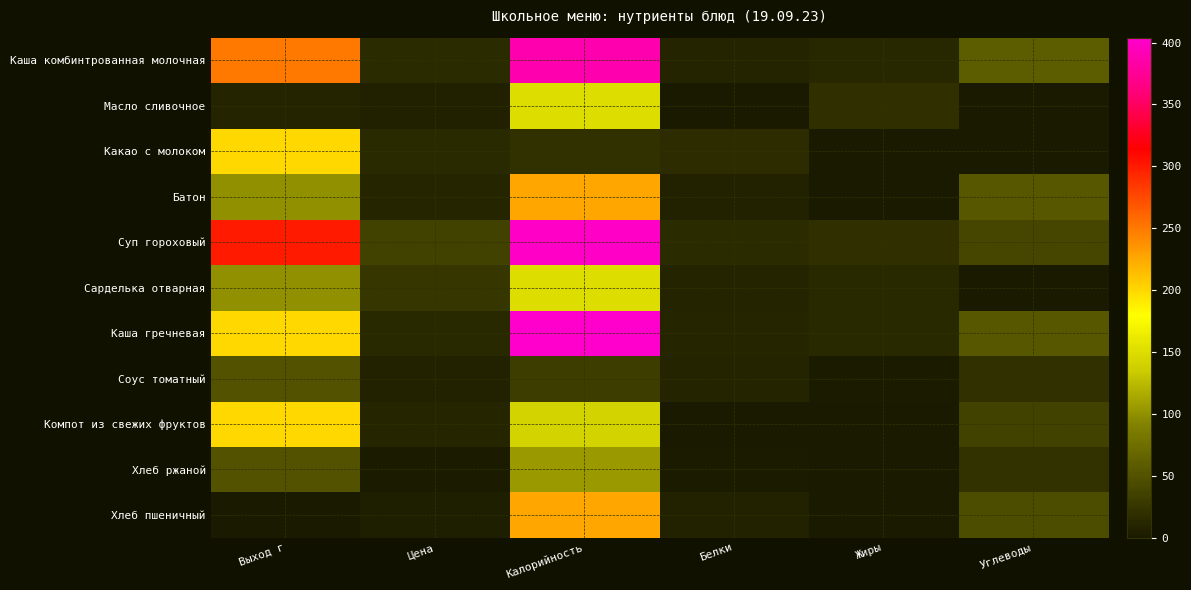

What is the spread (max minus min) of values at Белки?

17.0